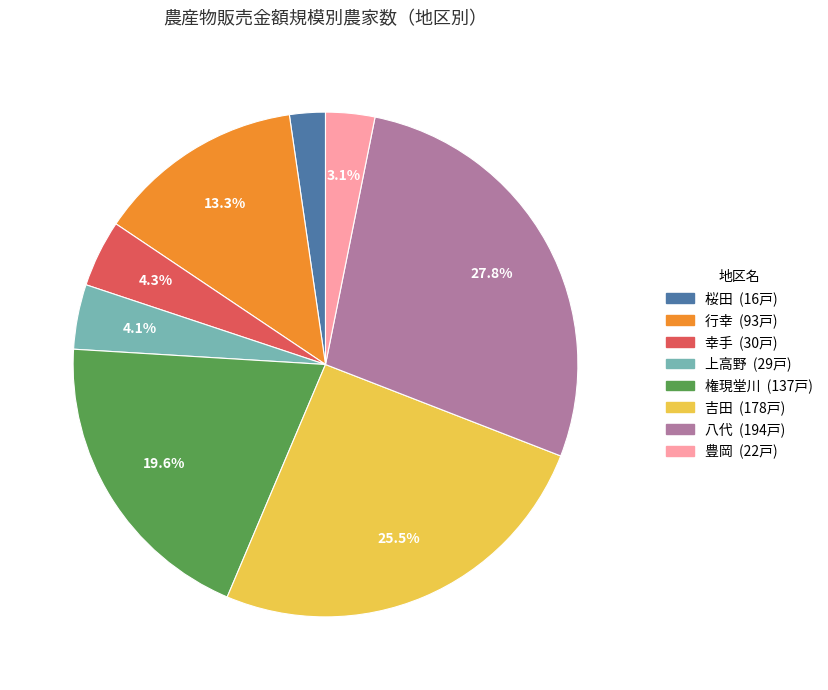

To the nearest percent, what is the difference between the 桜田 and 幸手 slice percentages?

2%